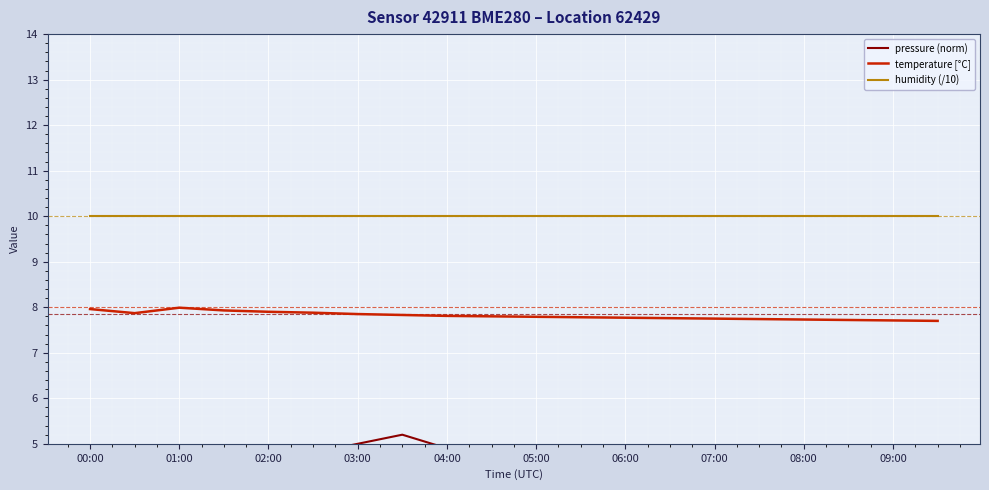

The value of humidity (/10) at 05:00 is 10.0. True or false?

True